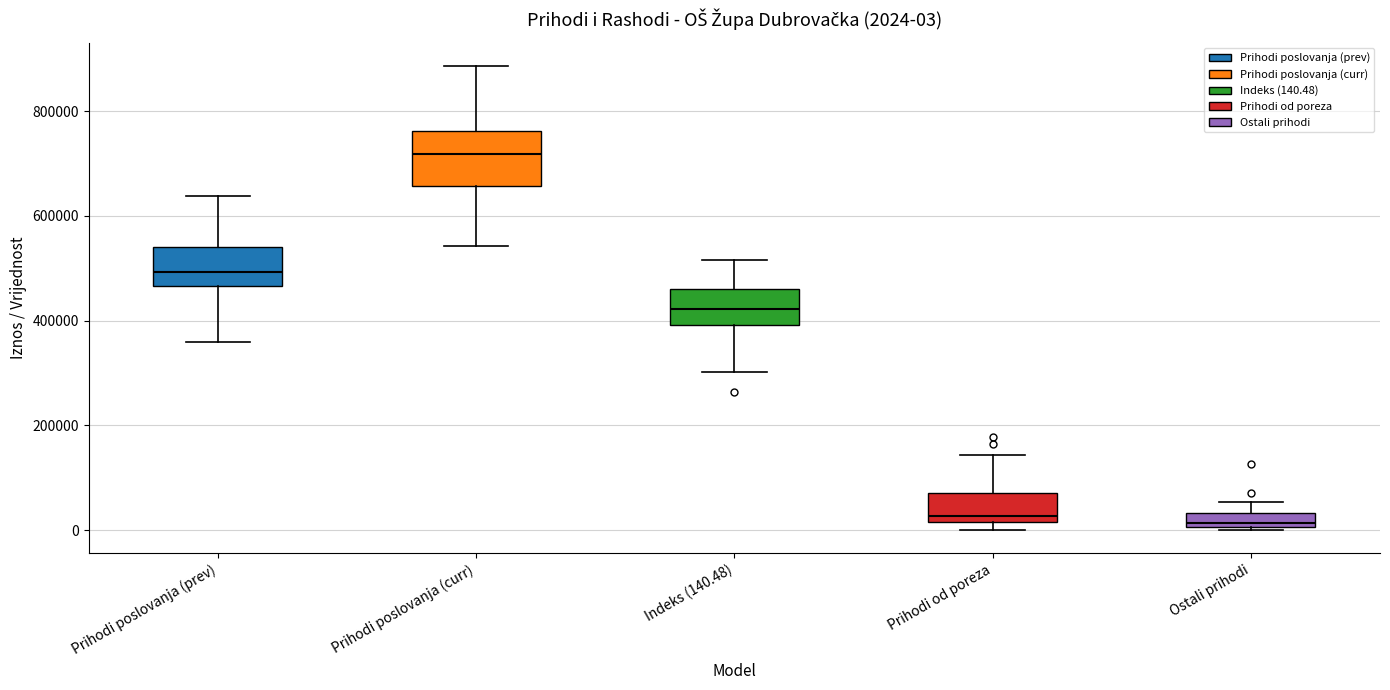

Comparing the boxes themselves (not the whiskers), which one is the tallest?

Prihodi poslovanja (curr)